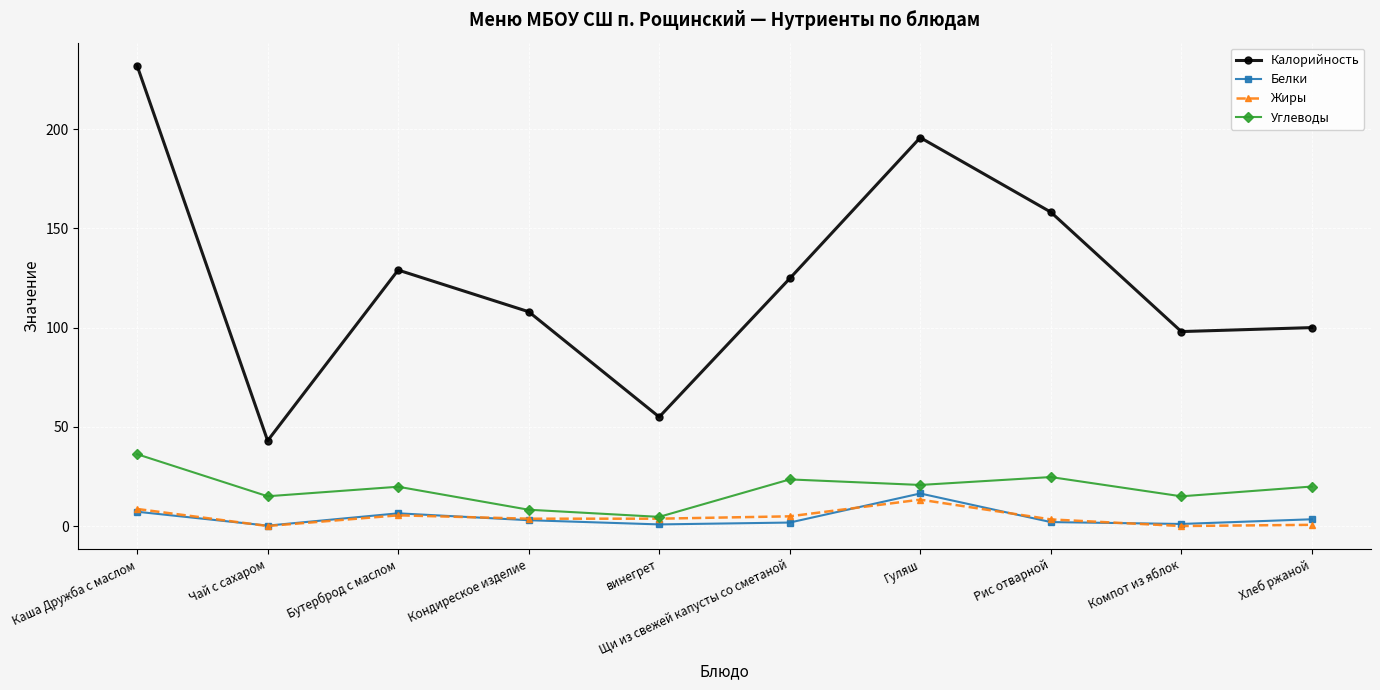

What is the total value across all series at Хлеб ржаной?

123.9